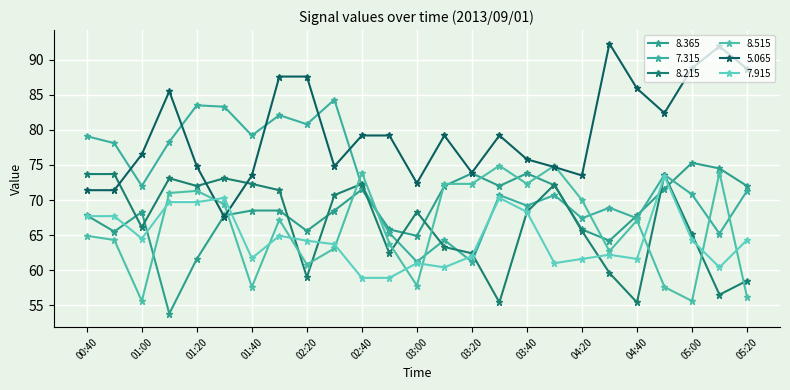

Is this an area chart (filled region under the line)?

No